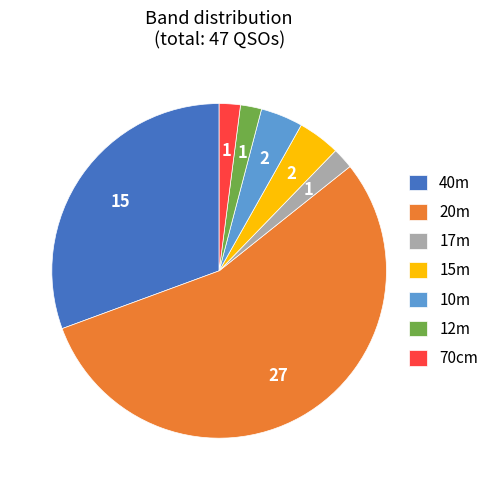

Is the sum of 17m and 15m greater than half?

No